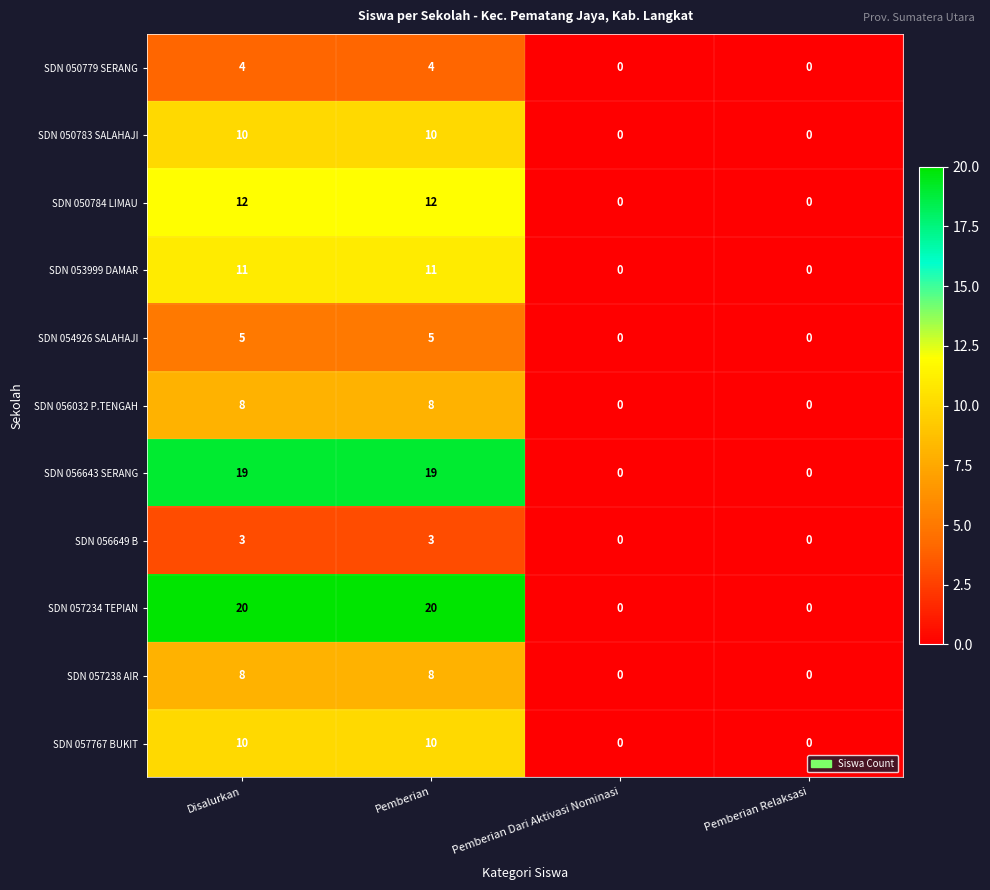

The value of SDN 056649 B at Pemberian is 1. True or false?

False